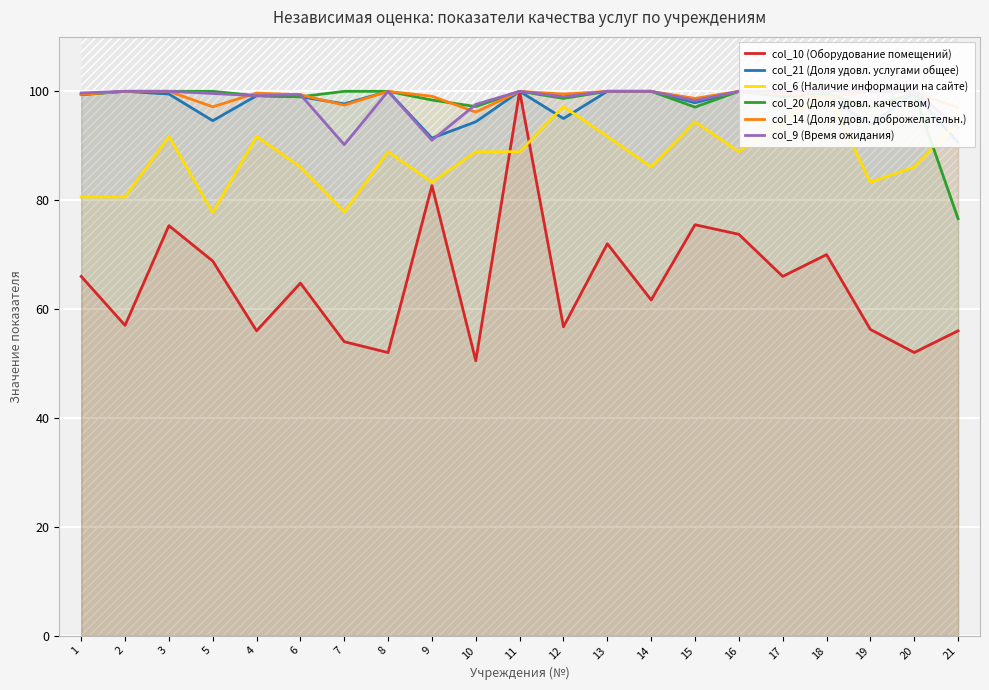

Where does the col_21 (Доля удовл. услугами общее) series first go above 99?

1